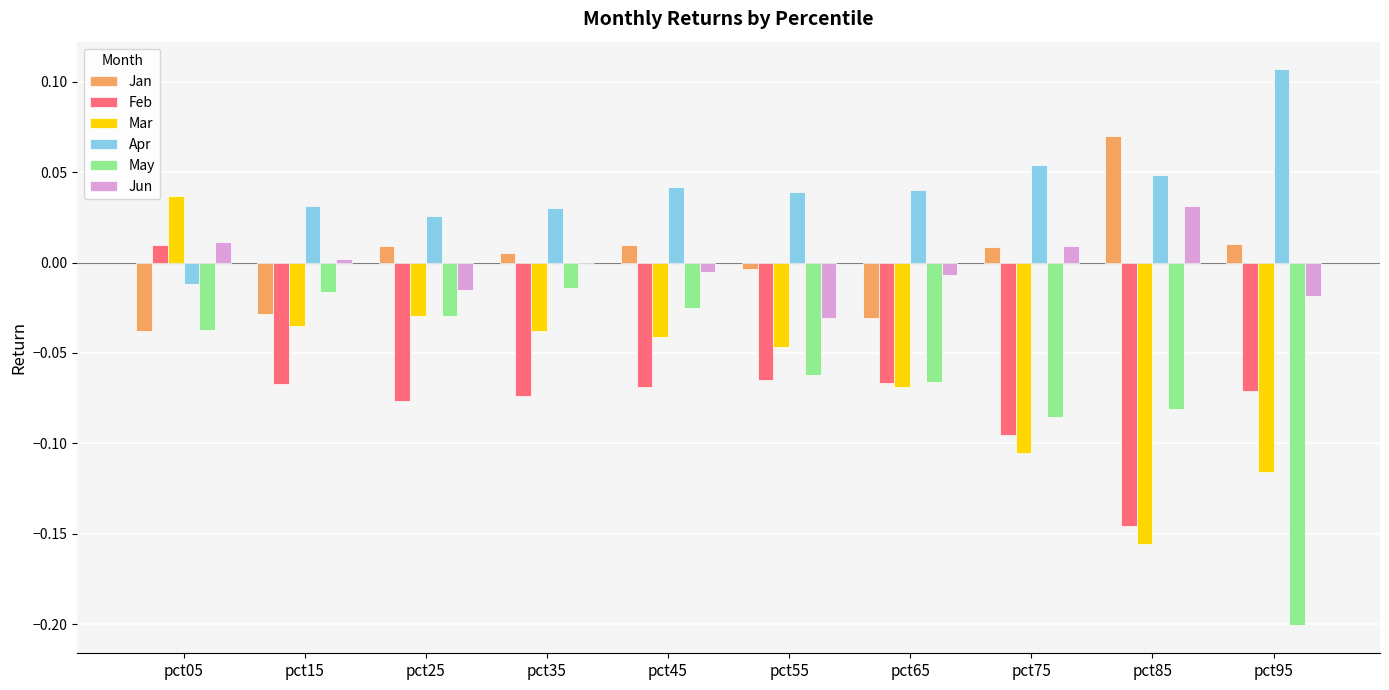

True or false: Mar has a value of -0.1 at pct15.

False